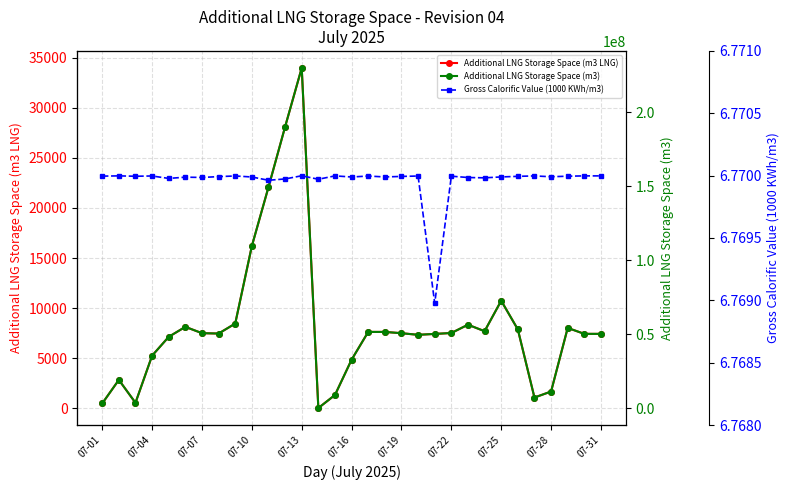

True or false: Additional LNG Storage Space (m3 LNG) has more than 0 points higher than both neighbors.

True